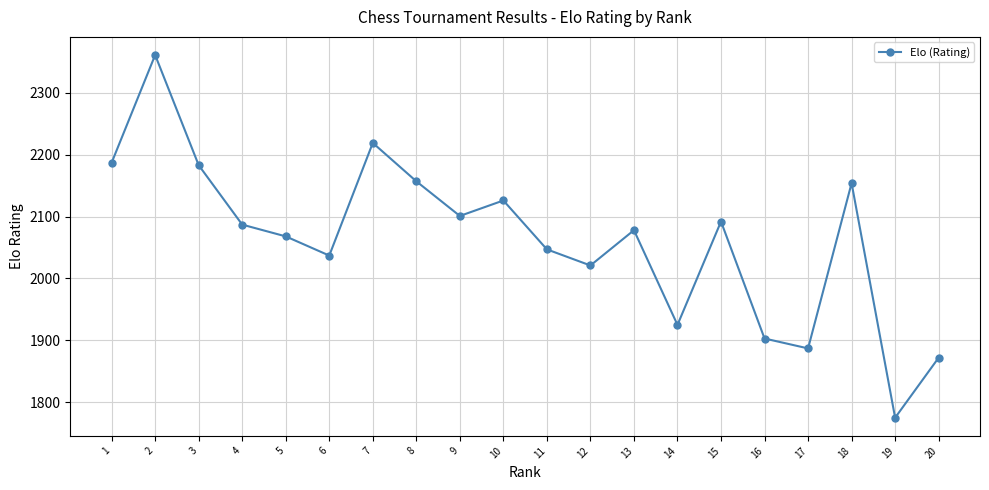

Where is the data nearest to the value 2068?

5